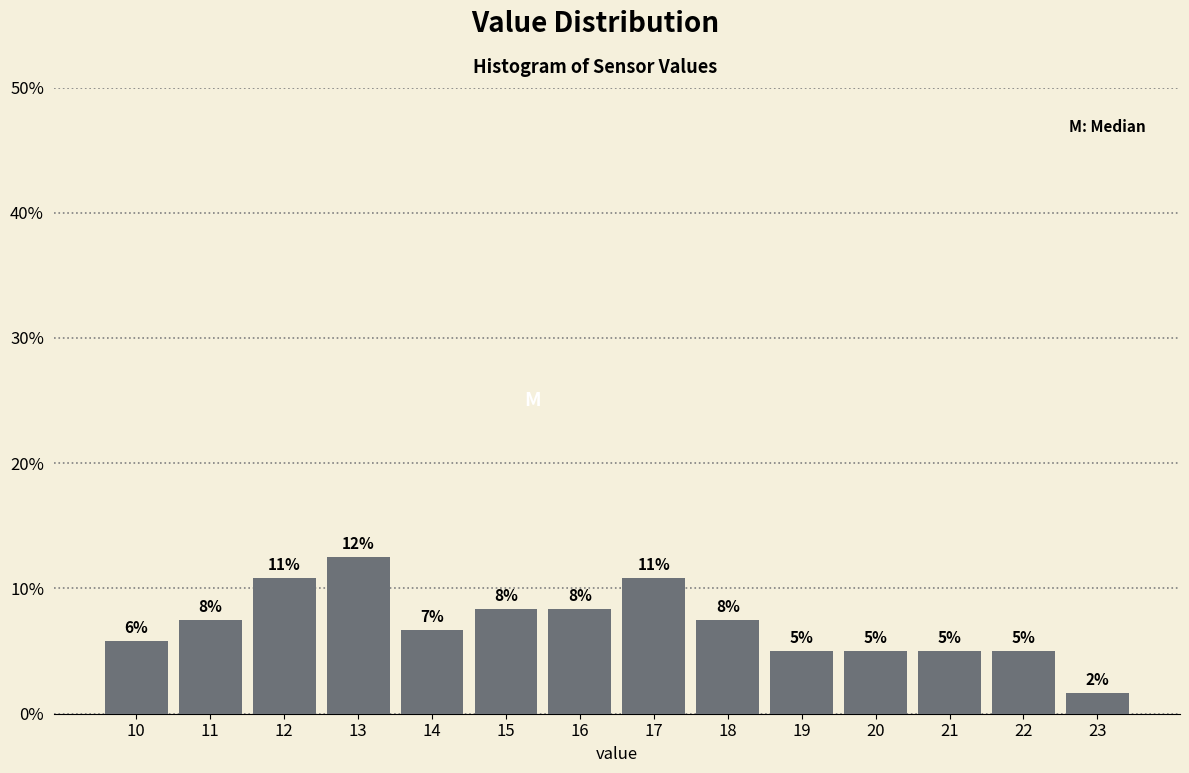

How many bars are there in total?

14